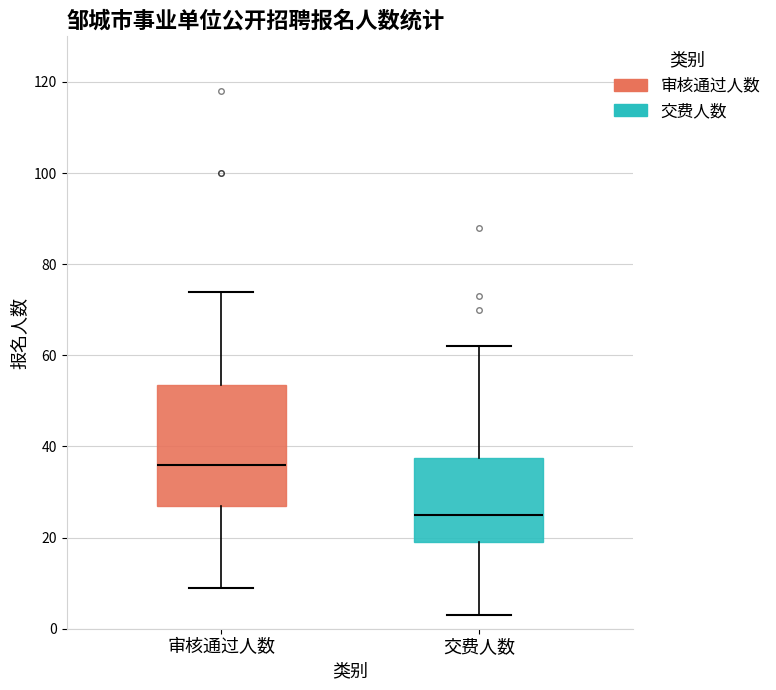

Reading left to right, read every box against the y-axis: the position of its median line, the range the box covers, and the ends of its whiskers. The values are not printed on the chart, so give them approximately, as read against the axis.

审核通过人数: median 36, box 28 to 54, whiskers 10 to 74
交费人数: median 26, box 20 to 38, whiskers 4 to 62